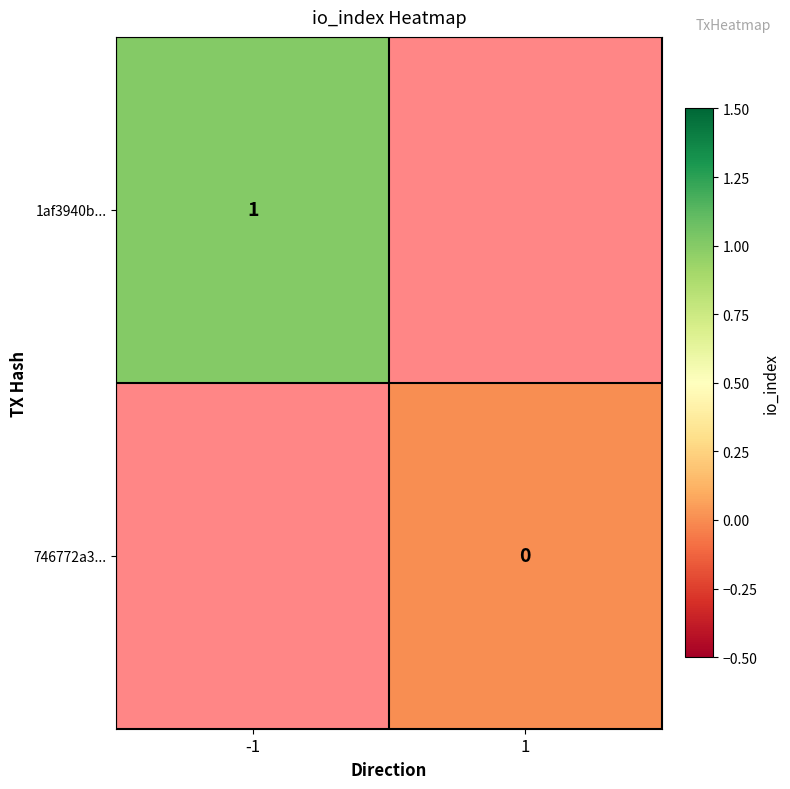

True or false: 1af3940b... has a value of 0 at -1.

False